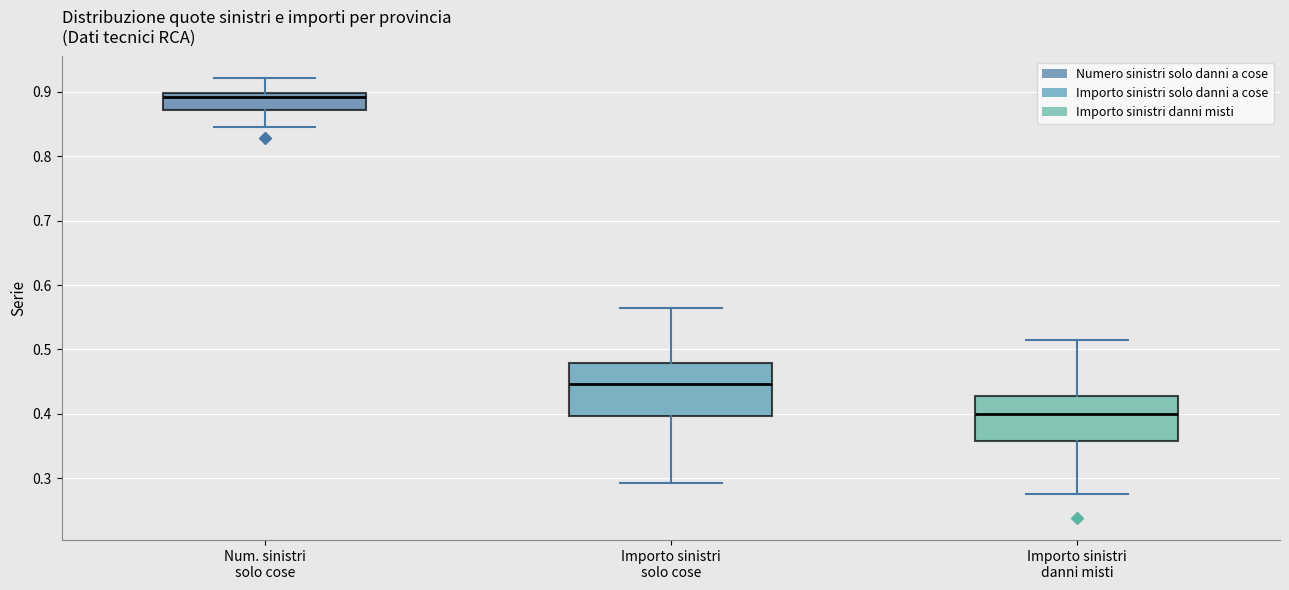

Reading left to right, read every box against the y-axis: the position of its median line, the range the box covers, and the ends of its whiskers. The values are not printed on the chart, so give them approximately, as read against the axis.

Num. sinistri solo cose: median 0.89, box 0.87 to 0.90, whiskers 0.85 to 0.92
Importo sinistri solo cose: median 0.45, box 0.40 to 0.48, whiskers 0.29 to 0.56
Importo sinistri danni misti: median 0.40, box 0.36 to 0.43, whiskers 0.28 to 0.52